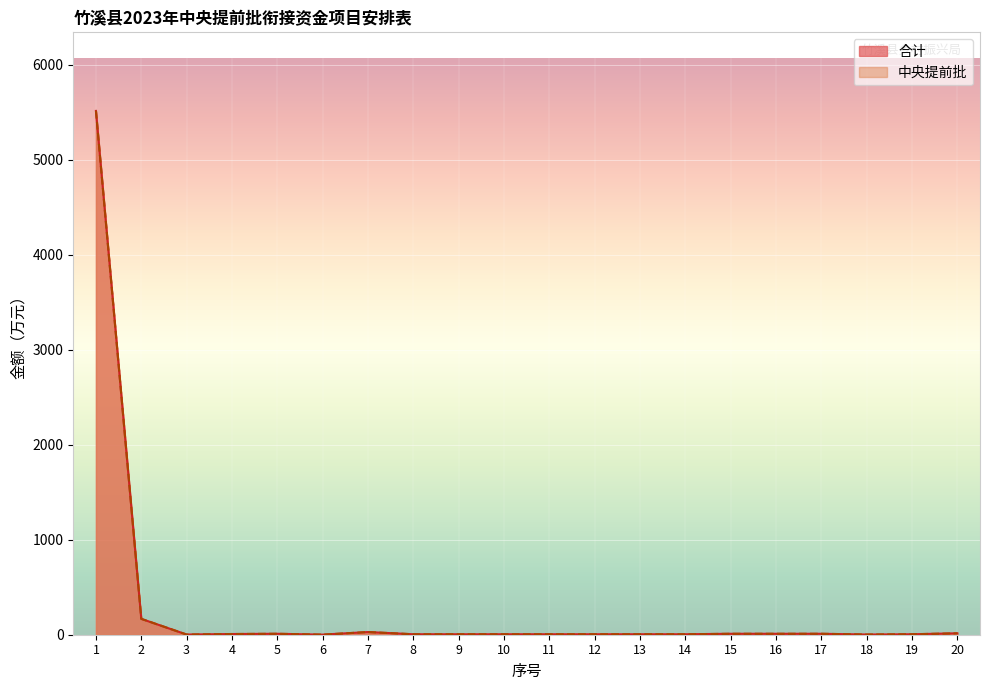

At which category is the sum across all series the highest?

1